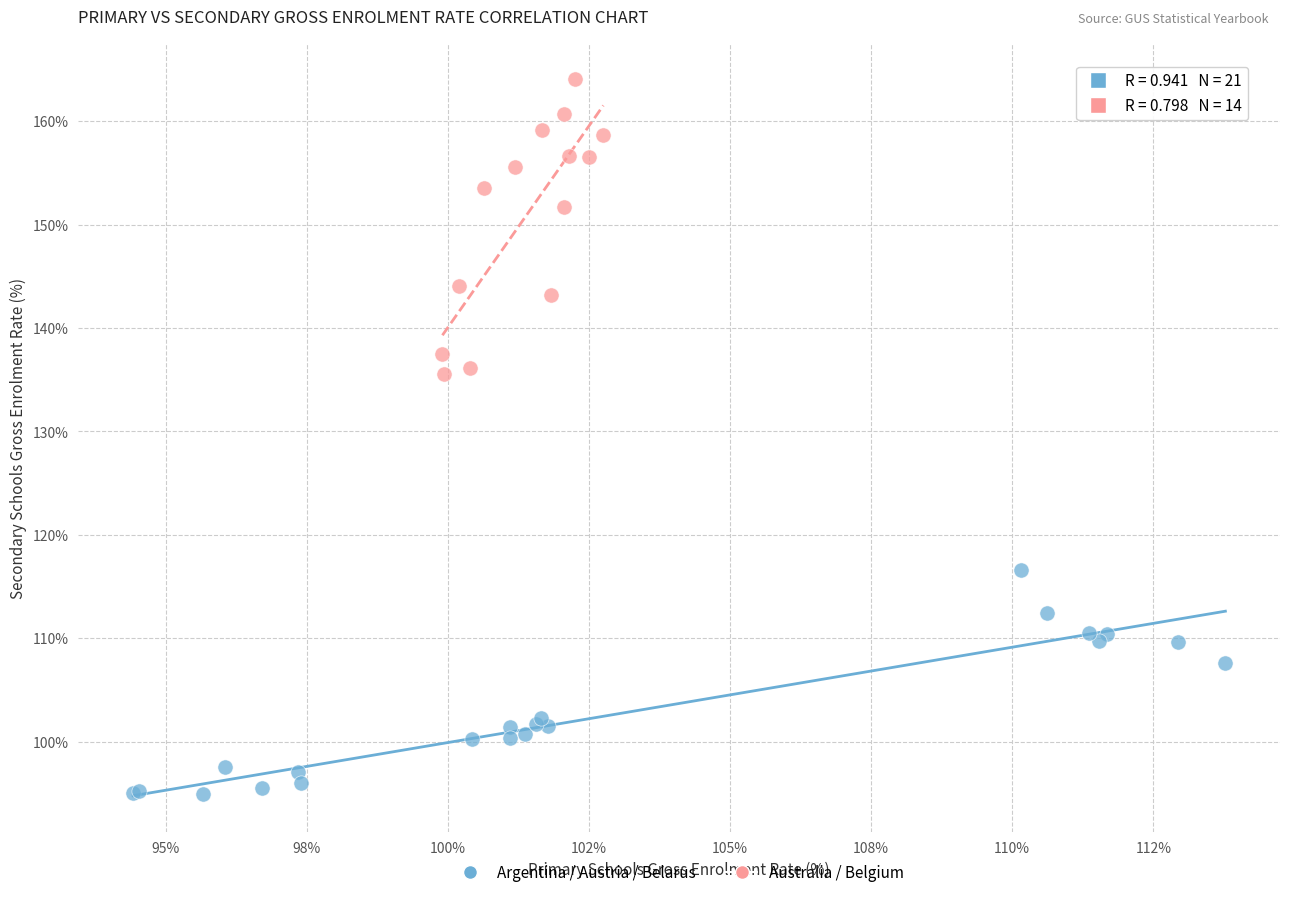

Which series contains the highest Y value?

Australia / Belgium